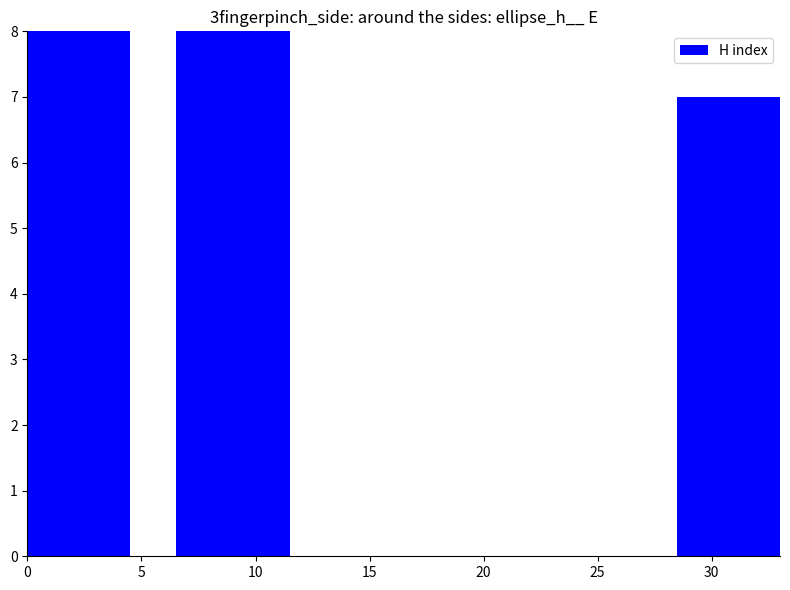

What is the value of the 3rd bar from the left?

7